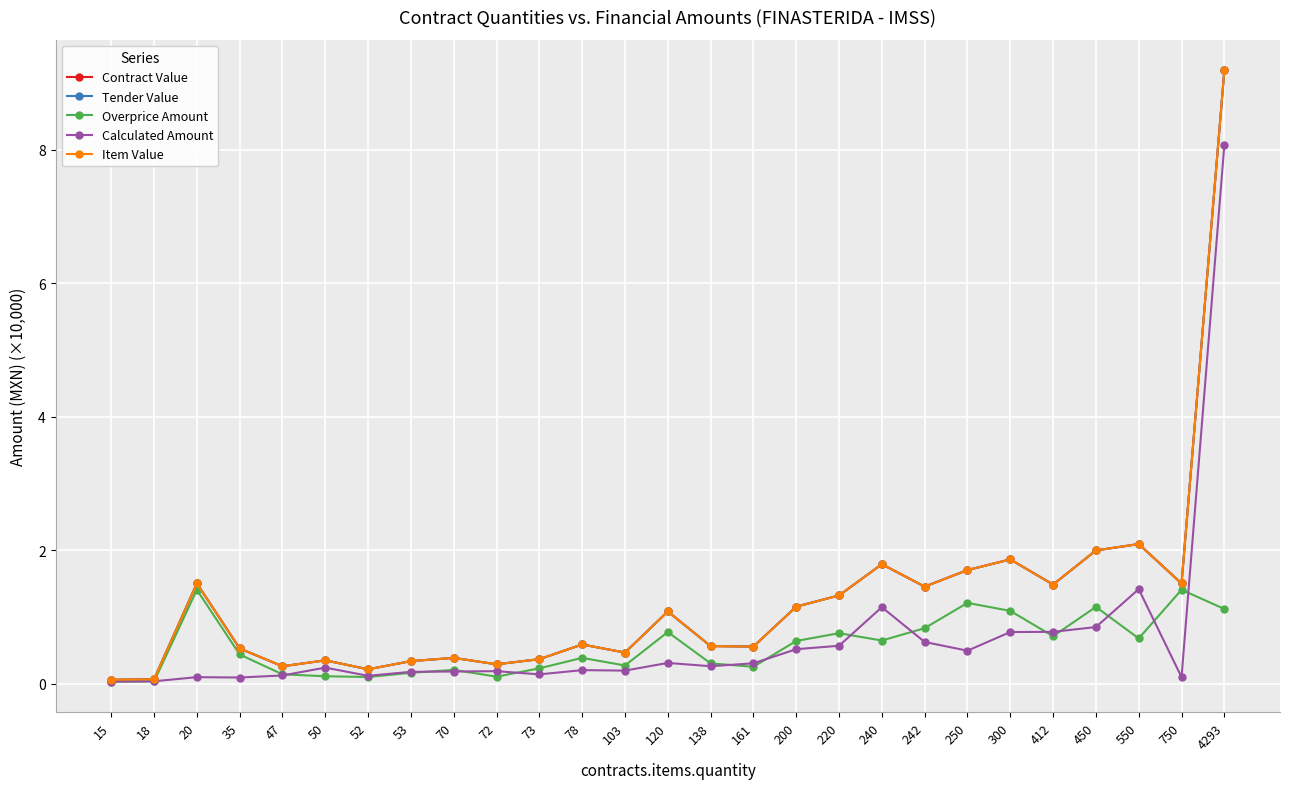

At 53, list the series in order from smallest to largest.

Overprice Amount, Calculated Amount, Contract Value, Tender Value, Item Value